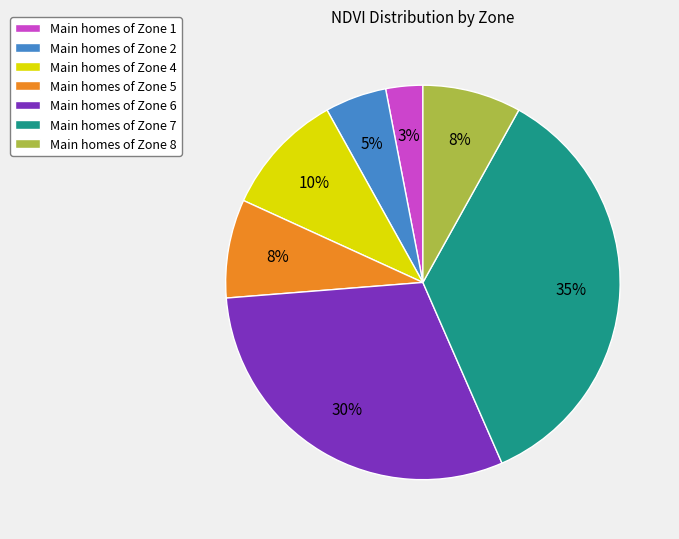

Is there a majority slice in this chart?

No